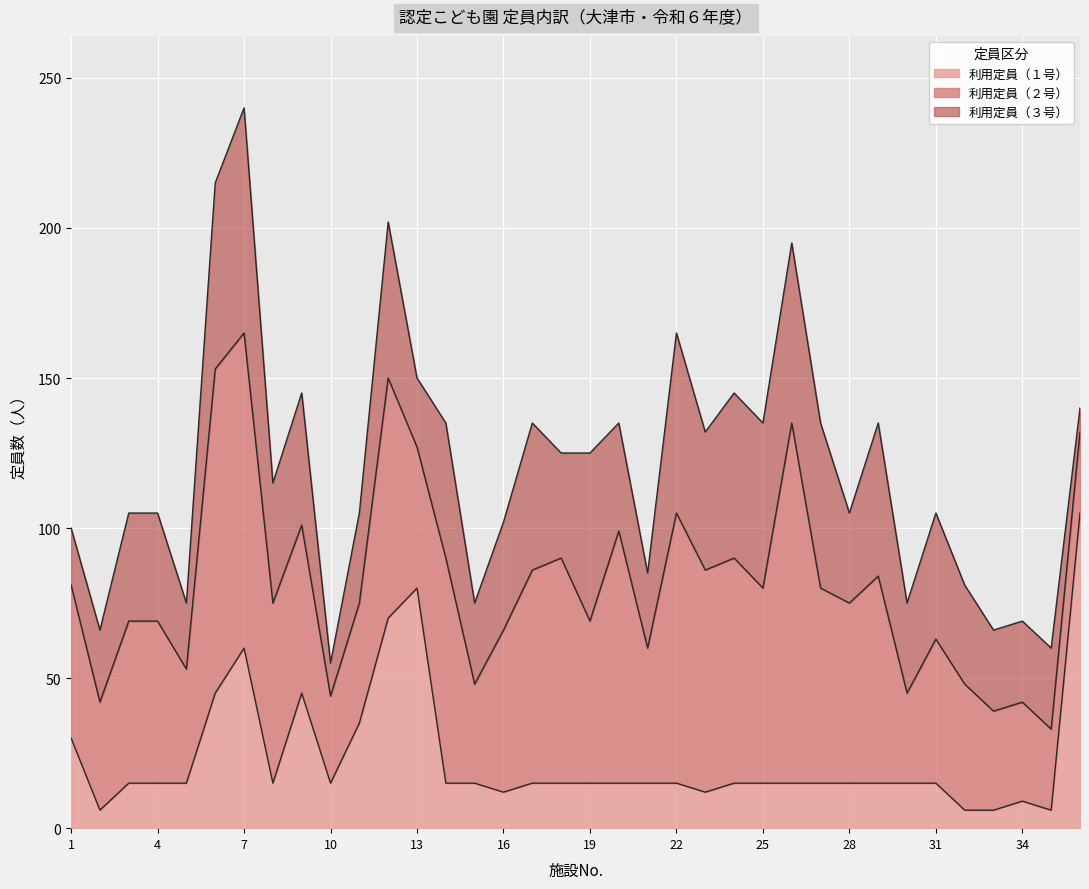

At which category is the sum across all series the highest?

7